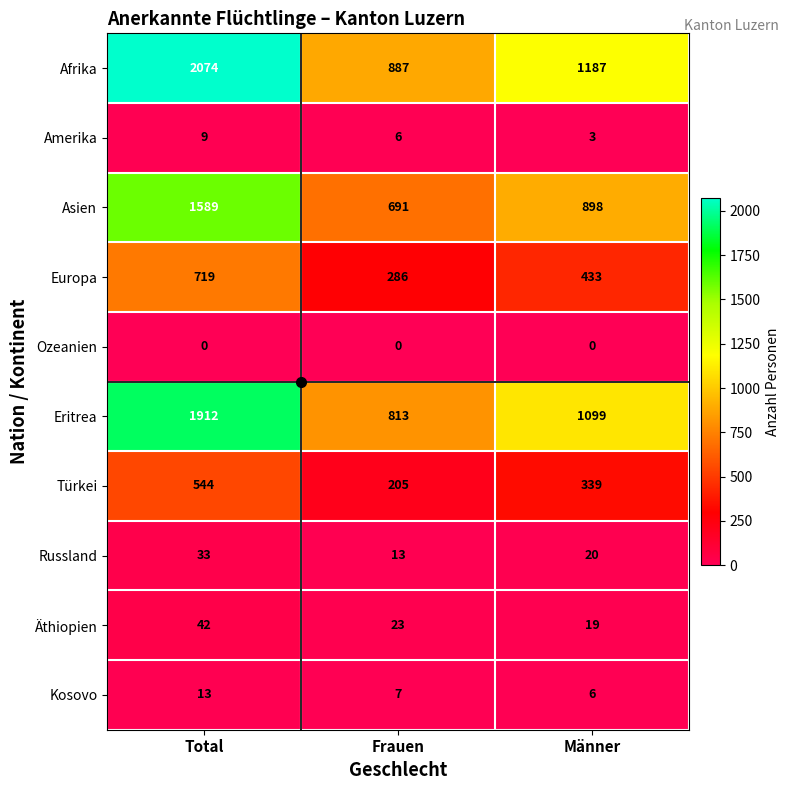

The Asien series shows 691 at Frauen. True or false?

True